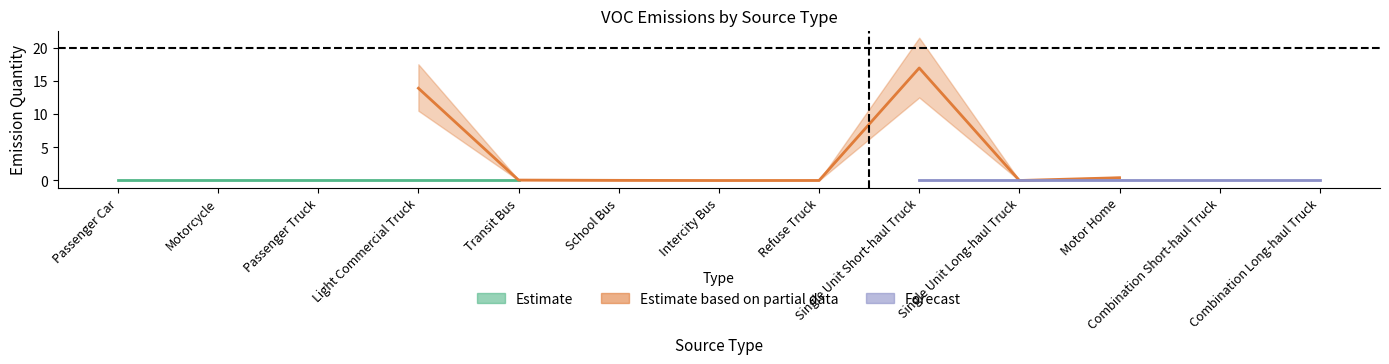

Rank the categories by Forecast value from lowest to highest.

Passenger Car, Motorcycle, Passenger Truck, Light Commercial Truck, Transit Bus, School Bus, Intercity Bus, Refuse Truck, Single Unit Short-haul Truck, Single Unit Long-haul Truck, Motor Home, Combination Short-haul Truck, Combination Long-haul Truck